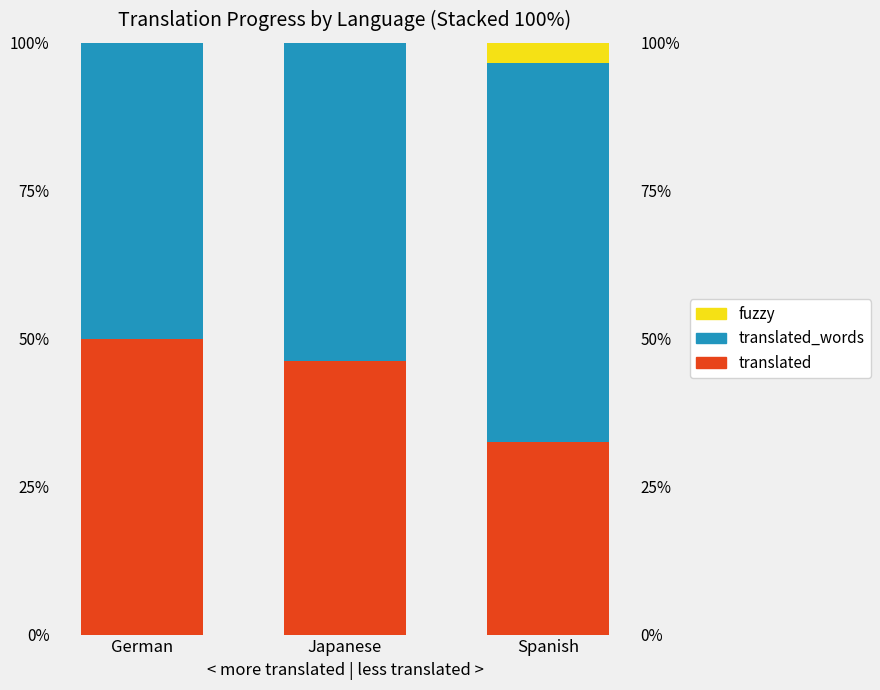

Which series has the largest total across all categories?

translated_words